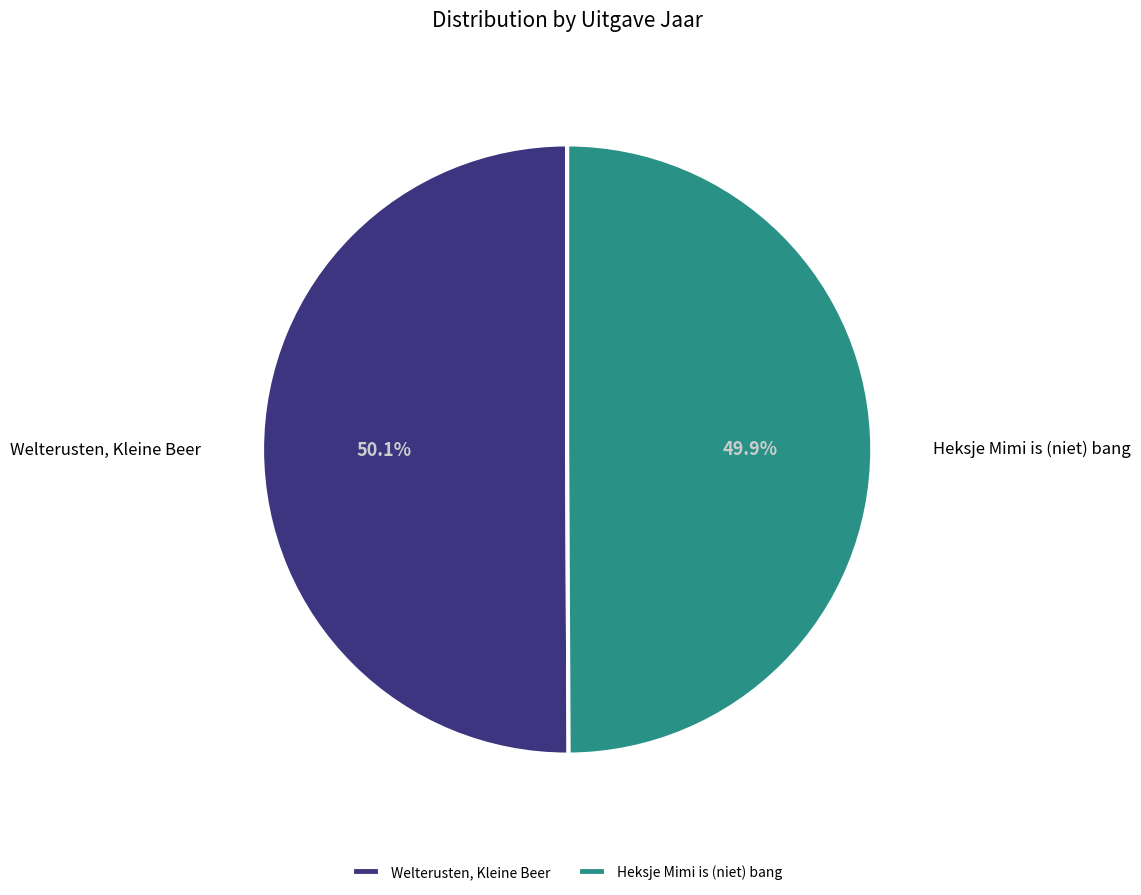

How much of the chart is everything except Welterusten, Kleine Beer?

49.9%